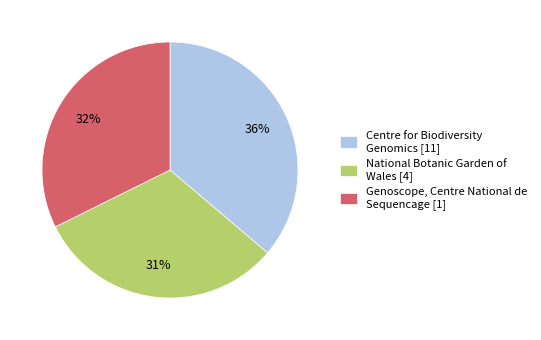

Does any single category account for the majority?

No